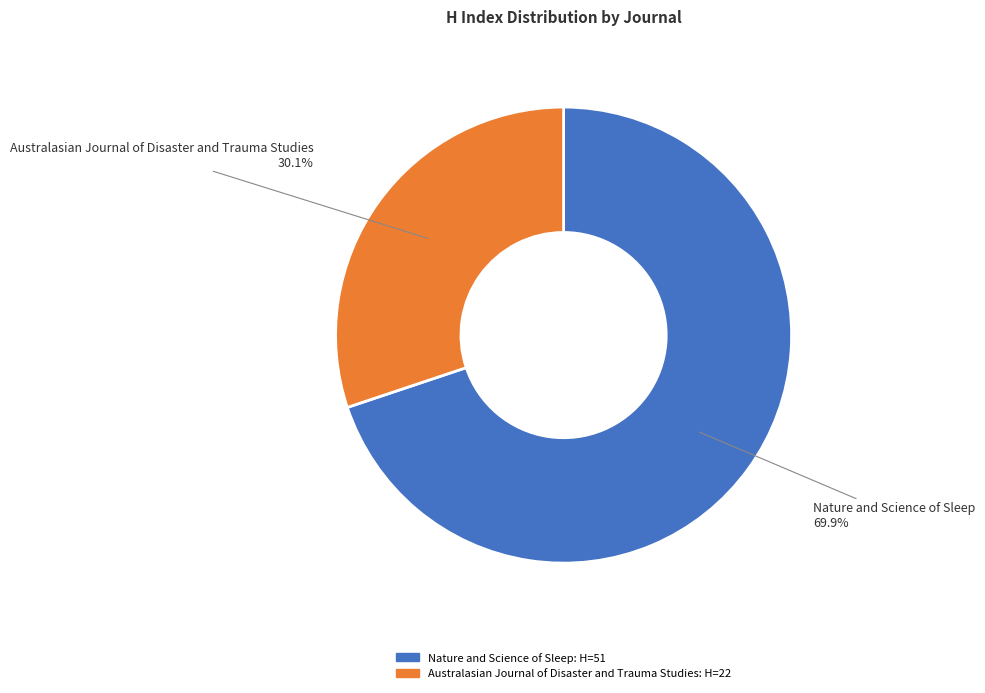

What portion of the pie excludes Australasian Journal of Disaster and Trauma Studies?

69.9%